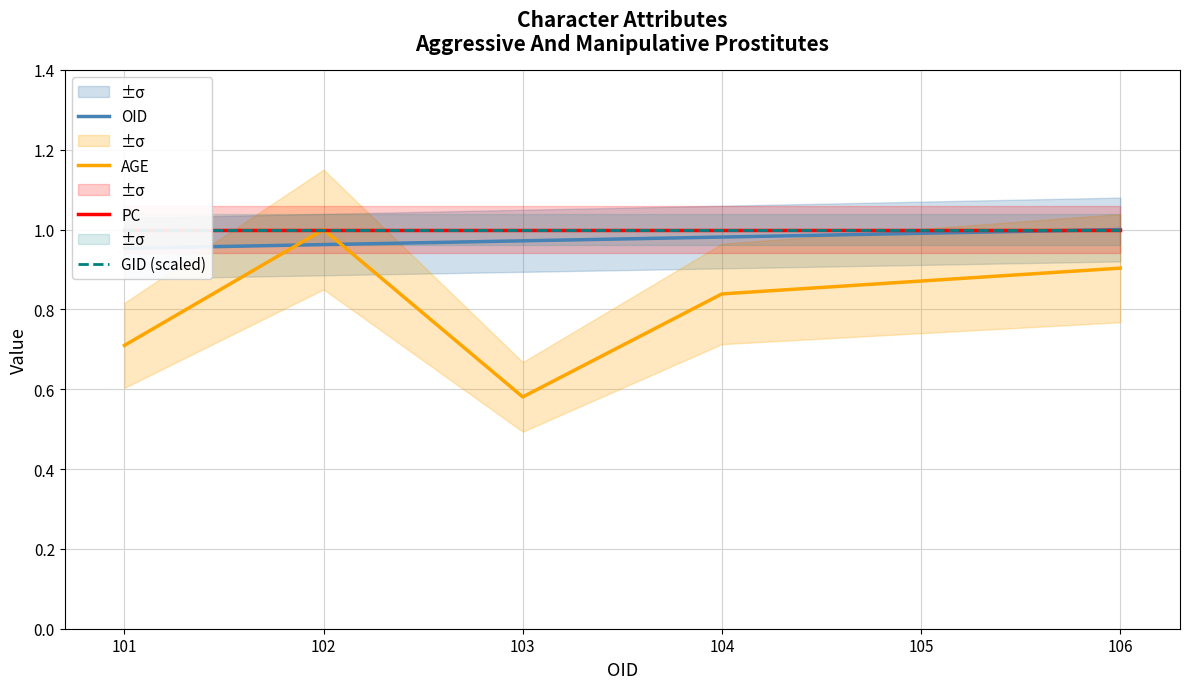

True or false: PC has a value of 1.6 at 102.

False